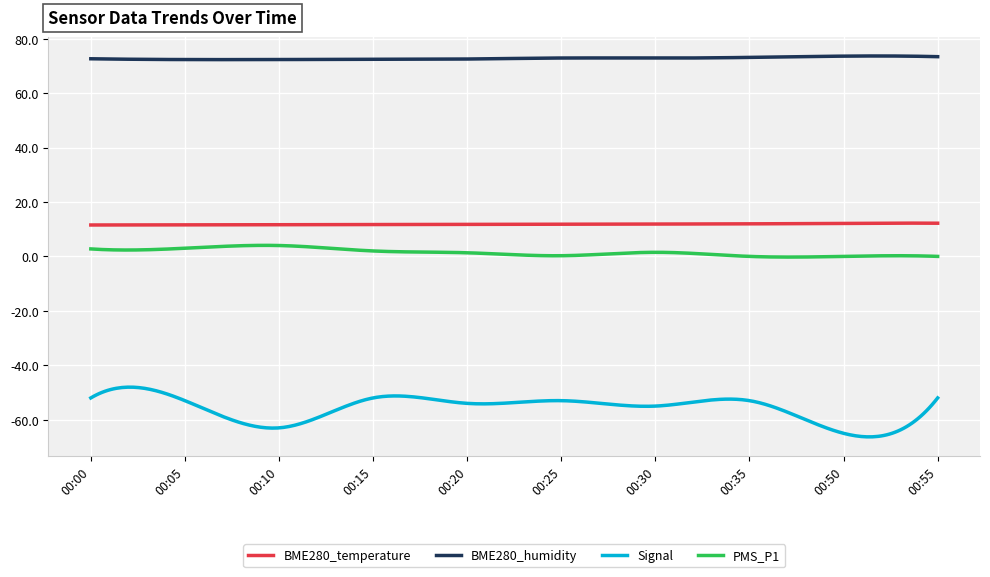

True or false: PMS_P1 and BME280_humidity cross at least once.

False